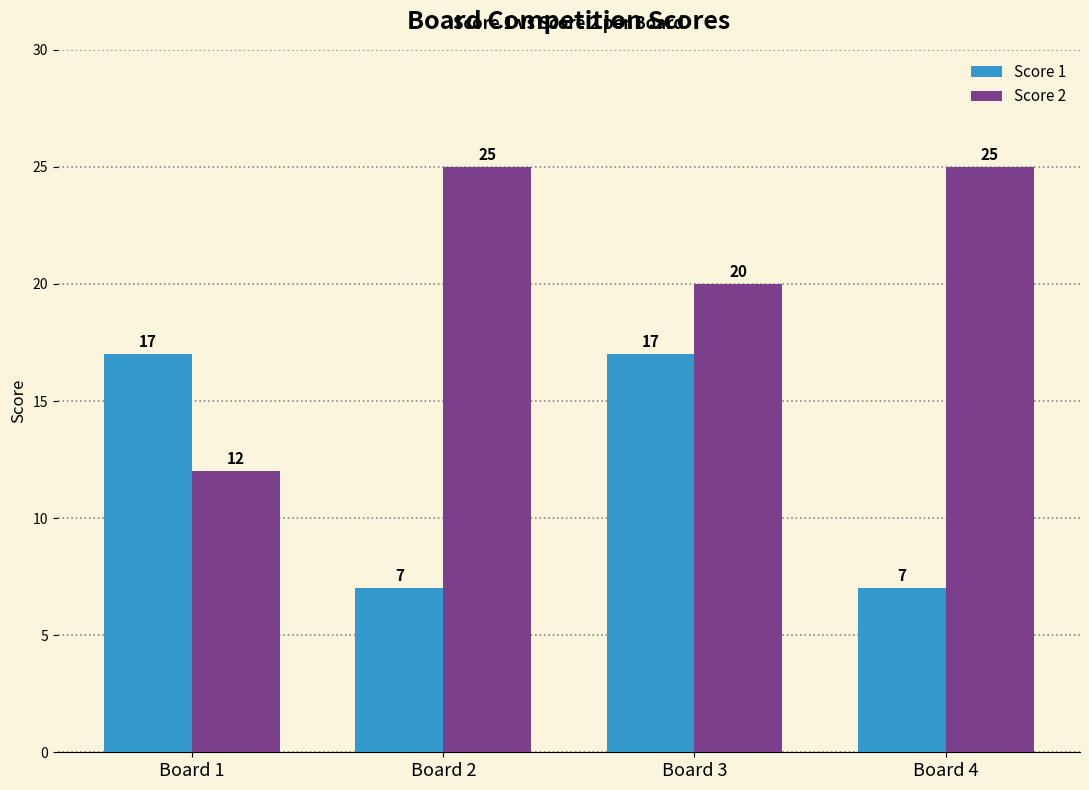

Which series has the widest spread of values?

Score 2